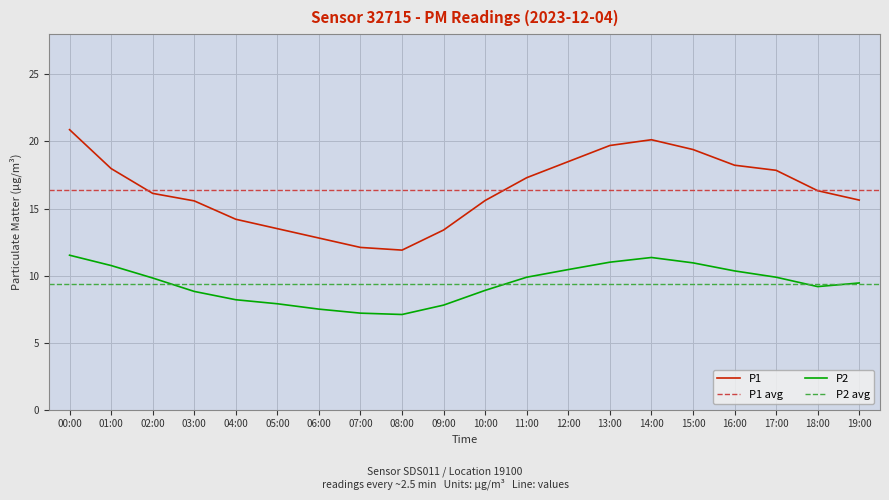

How many interior local peaks does the P2 series have?

1